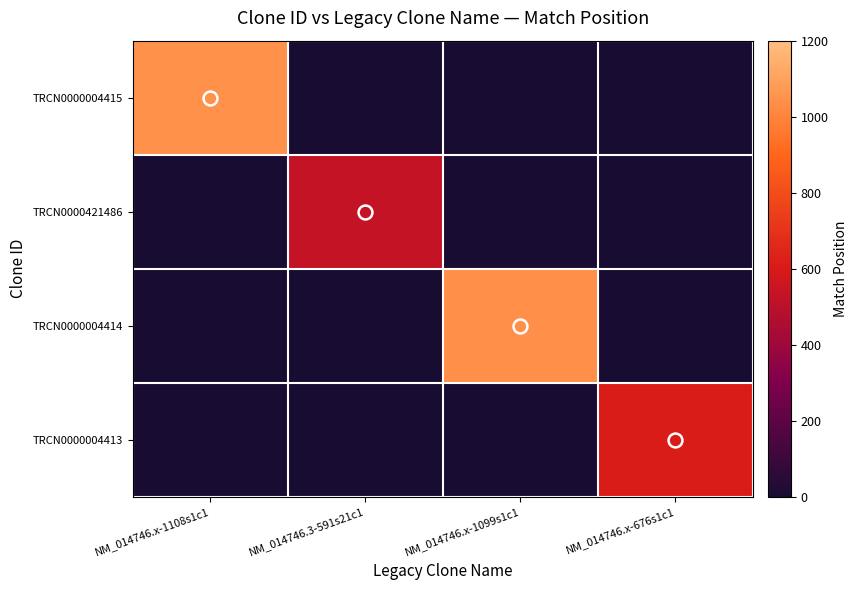

At how many categories does at least one series exceed 163?

4